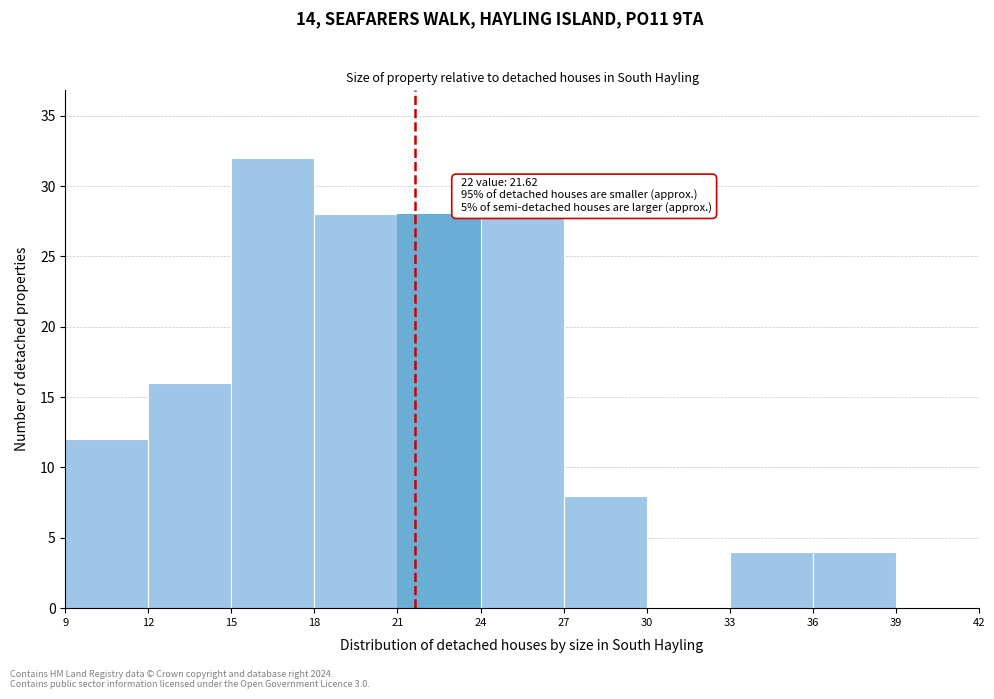

Over which range of the x-axis is the bar tallest?

15 to 18